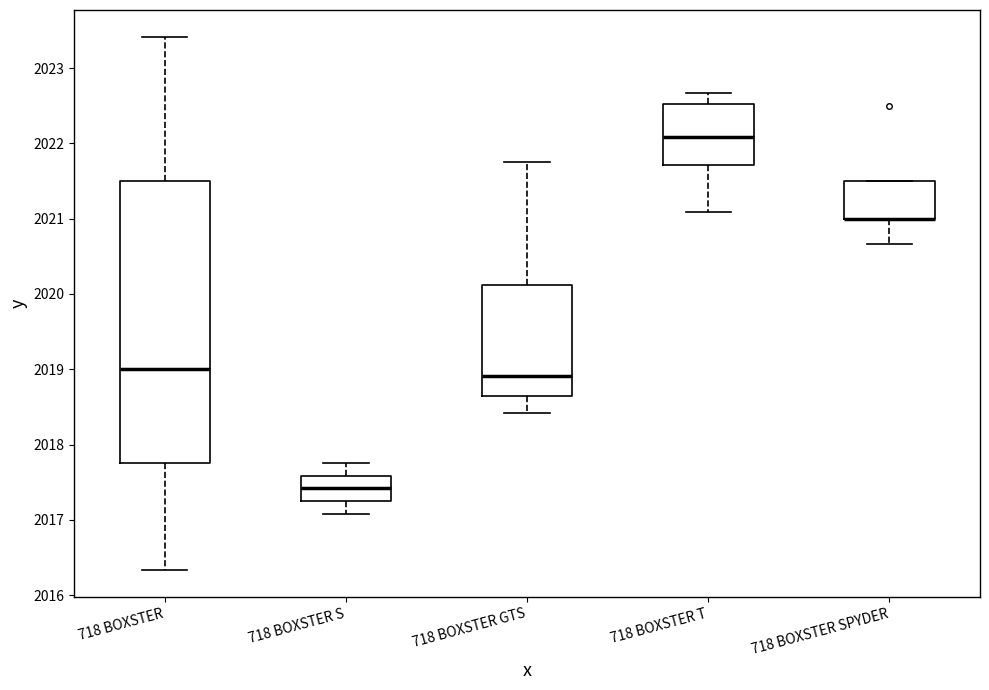

Where does the lower whisker of the box for 718 BOXSTER S end on the y-axis? The values are not printed on the chart, so give them approximately, as read against the axis.

2017.1